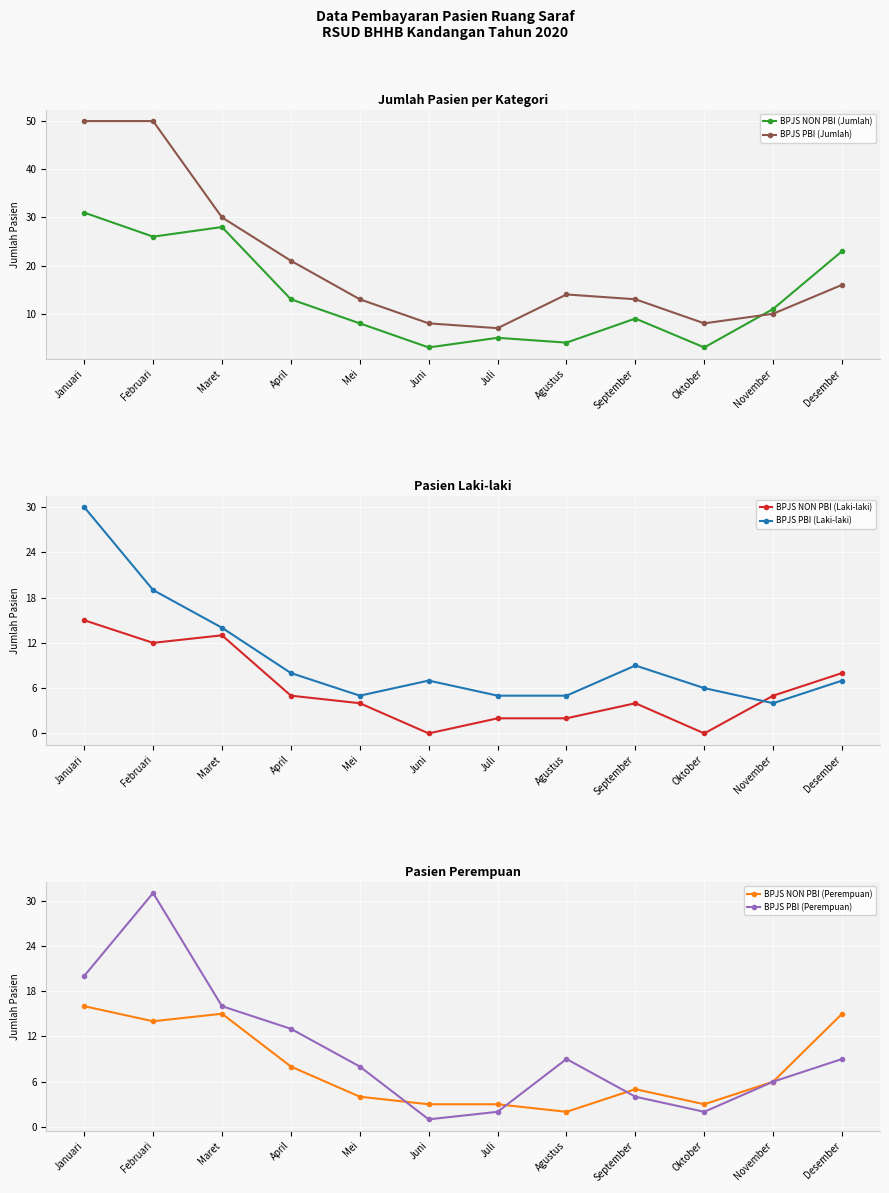

Where is BPJS PBI (Laki-laki) nearest to the value 17?

Februari